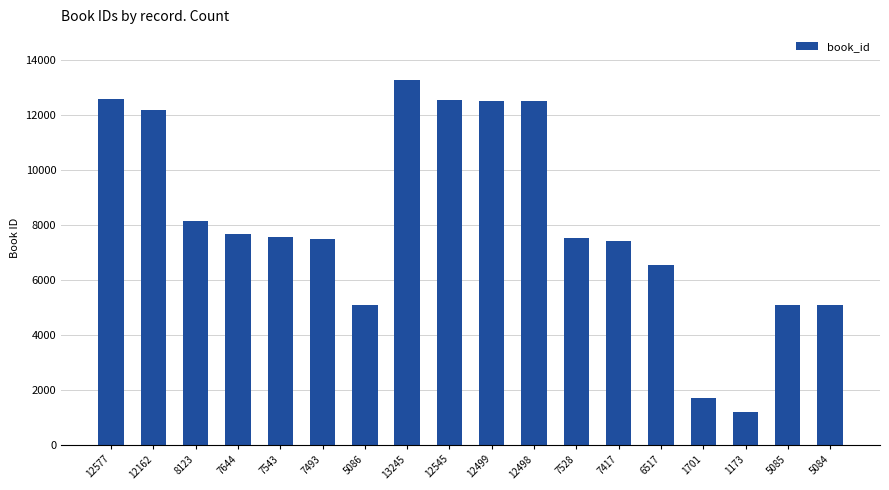

What is the change in value from 7417 to 6517?

-900